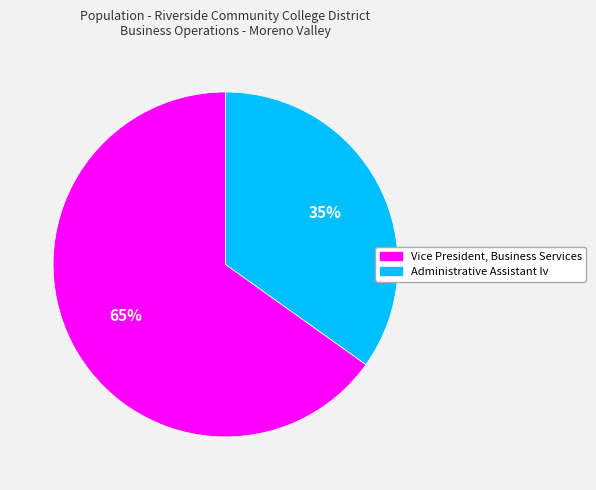

Which category has the biggest portion of the pie?

Vice President, Business Services